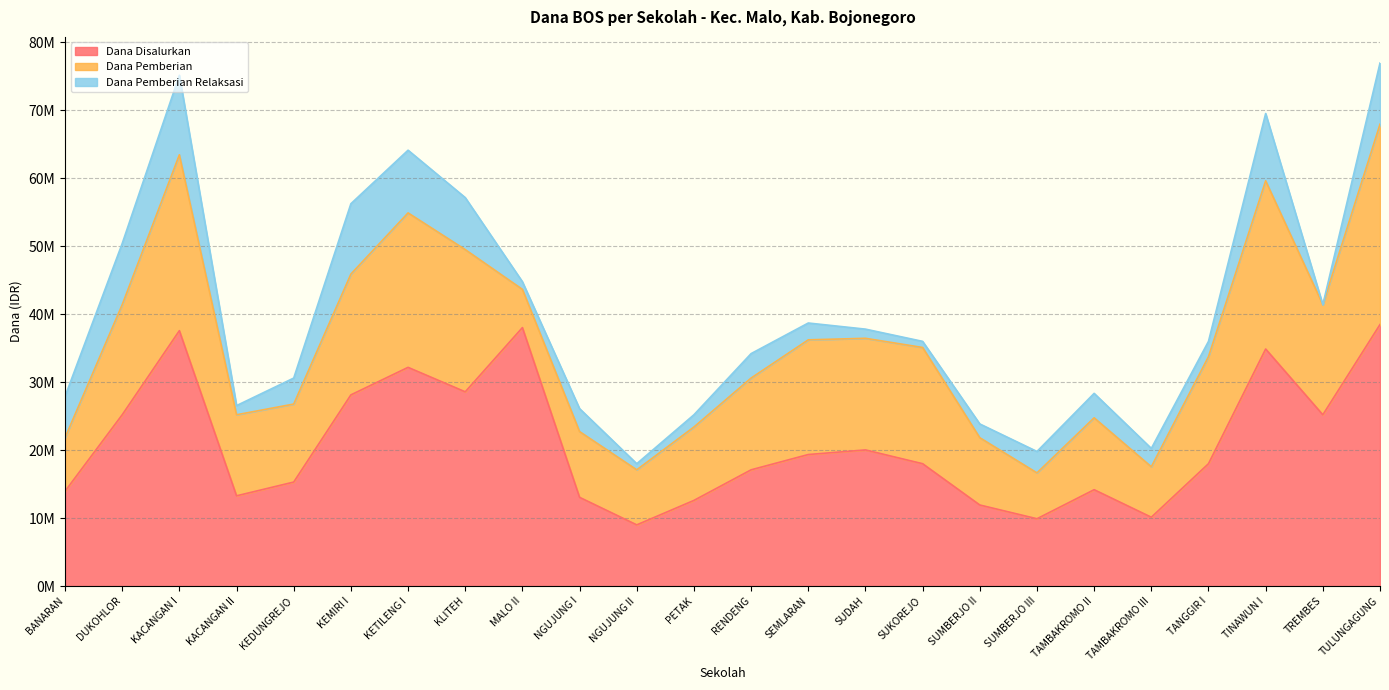

True or false: Dana Pemberian and Dana Pemberian Relaksasi cross at least once.

False